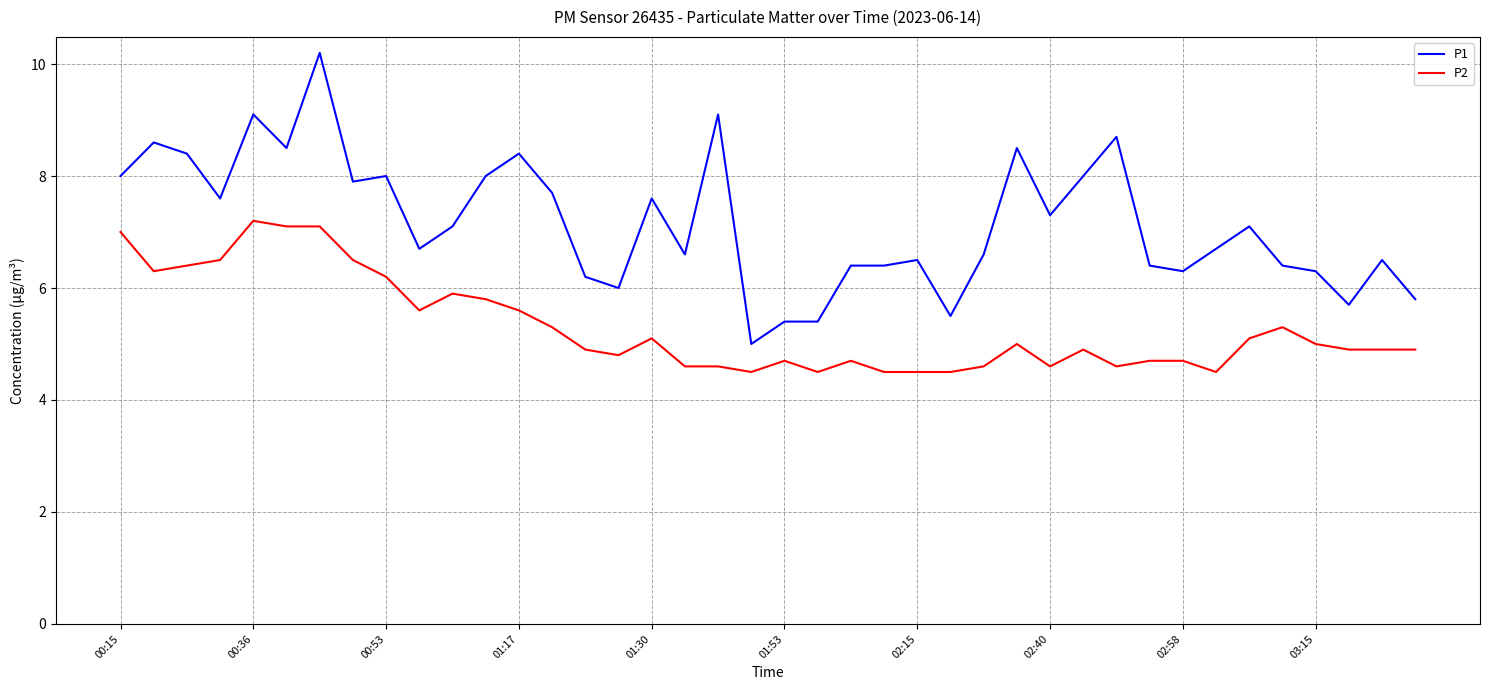

List the series in order of their peak value, lowest first.

P2, P1